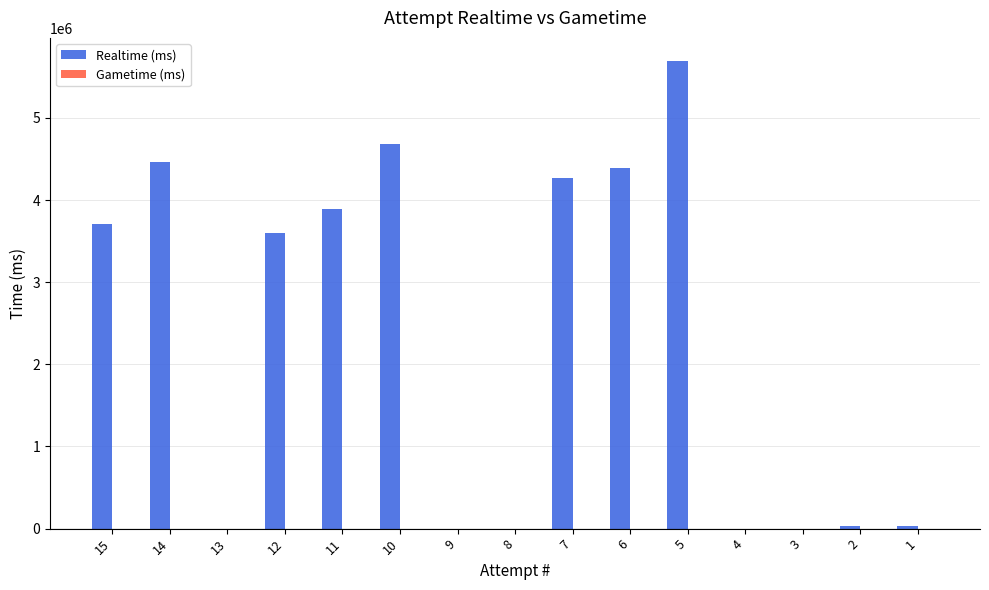

The value at 14 is 4460188. True or false?

True